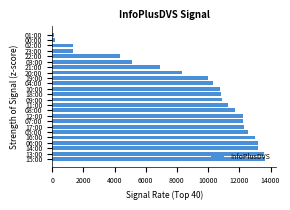

Count the number of data series in this chart.

1